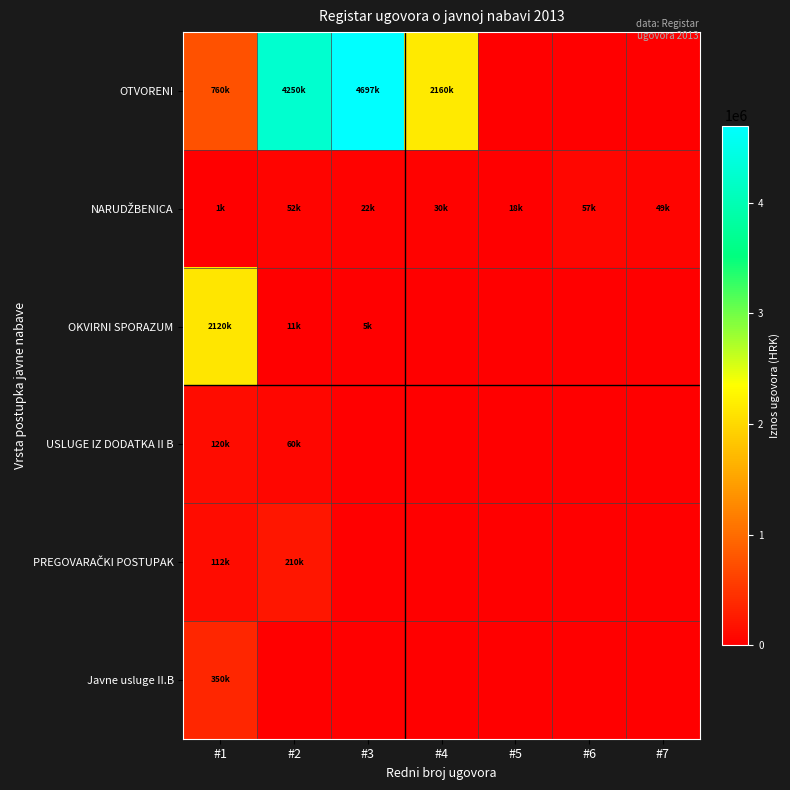

Between #3 and #4, which series saw the biggest shift?

OTVORENI